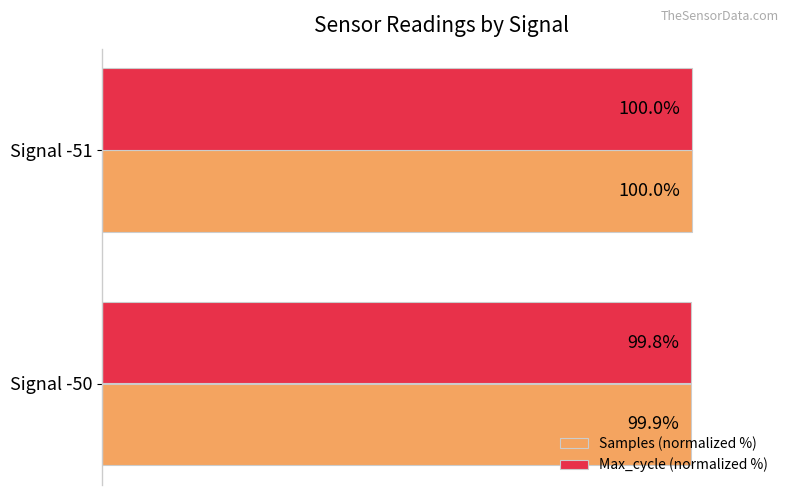

Which series has the largest total across all categories?

Samples (normalized %)